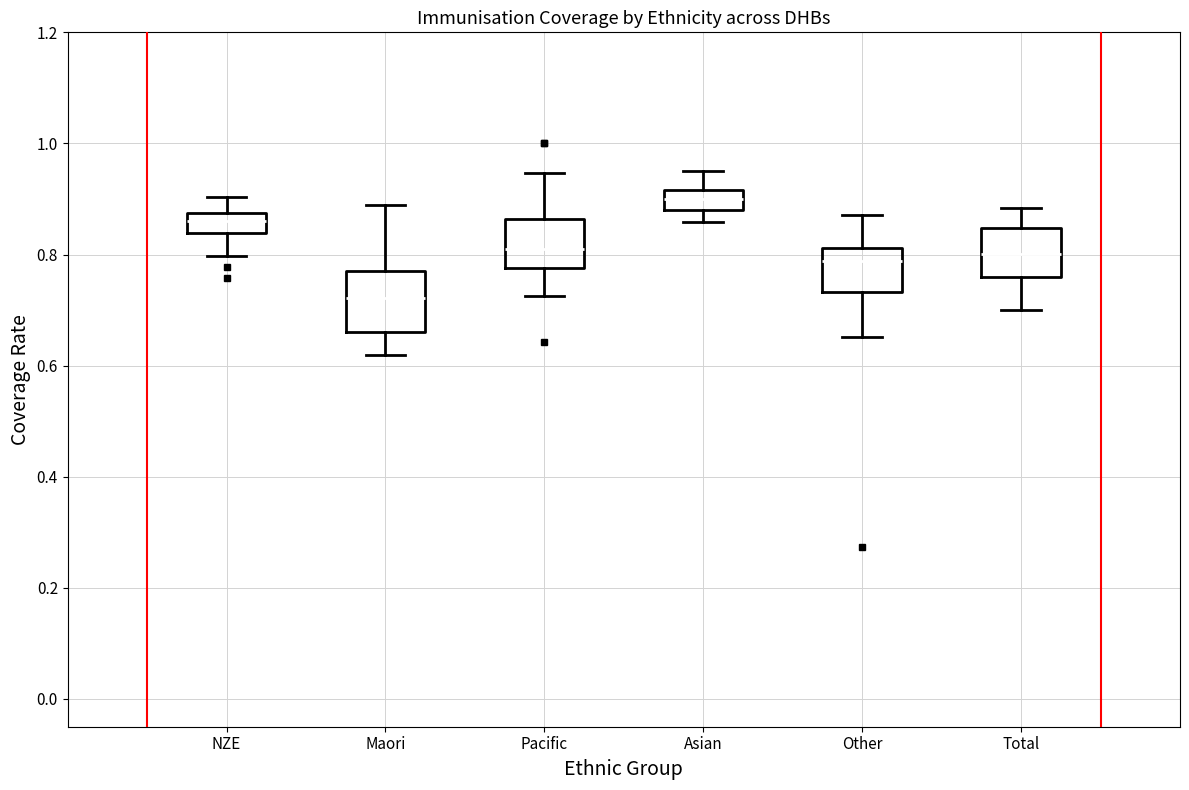

Reading left to right, transcribe this box plot: for each box, give where its median line is, the range the box spans, and where its two whiskers end, as read against the y-axis. The values are not printed on the chart, so give them approximately, as read against the axis.

NZE: median 0.86, box 0.84 to 0.88, whiskers 0.80 to 0.90
Maori: median 0.72, box 0.66 to 0.76, whiskers 0.62 to 0.88
Pacific: median 0.82, box 0.78 to 0.86, whiskers 0.72 to 0.94
Asian: median 0.90, box 0.88 to 0.92, whiskers 0.86 to 0.96
Other: median 0.78, box 0.74 to 0.82, whiskers 0.66 to 0.88
Total: median 0.80, box 0.76 to 0.84, whiskers 0.70 to 0.88